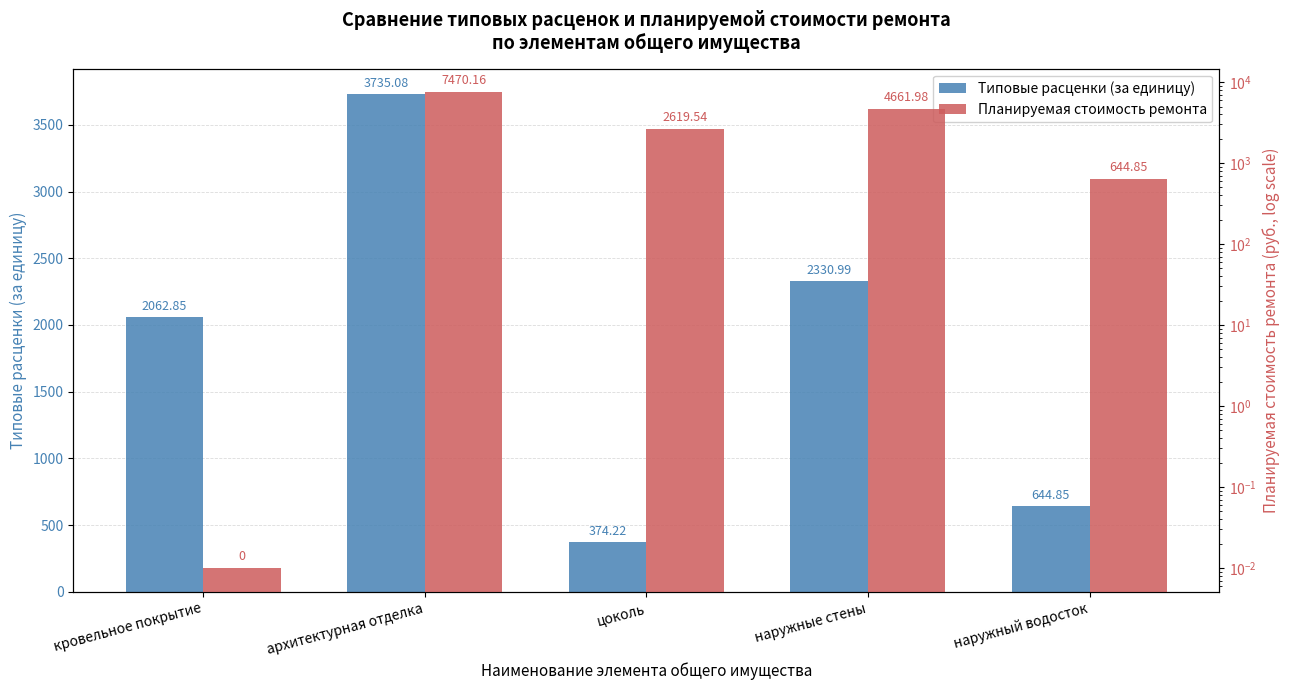

Which label corresponds to the largest value in the chart?

архитектурная отделка